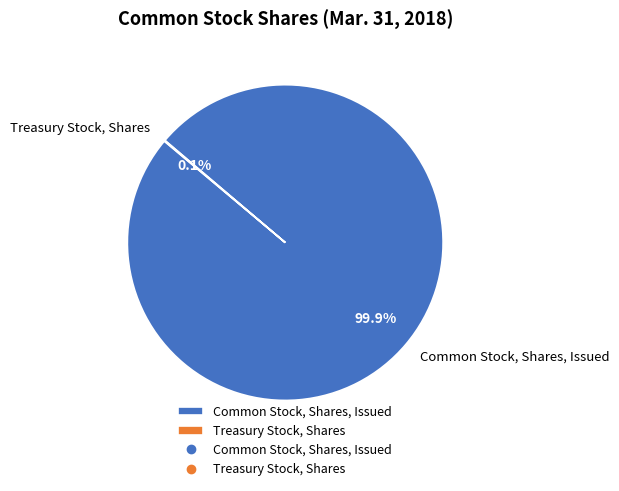

The Common Stock, Shares, Issued slice represents 100% of the pie. True or false?

True